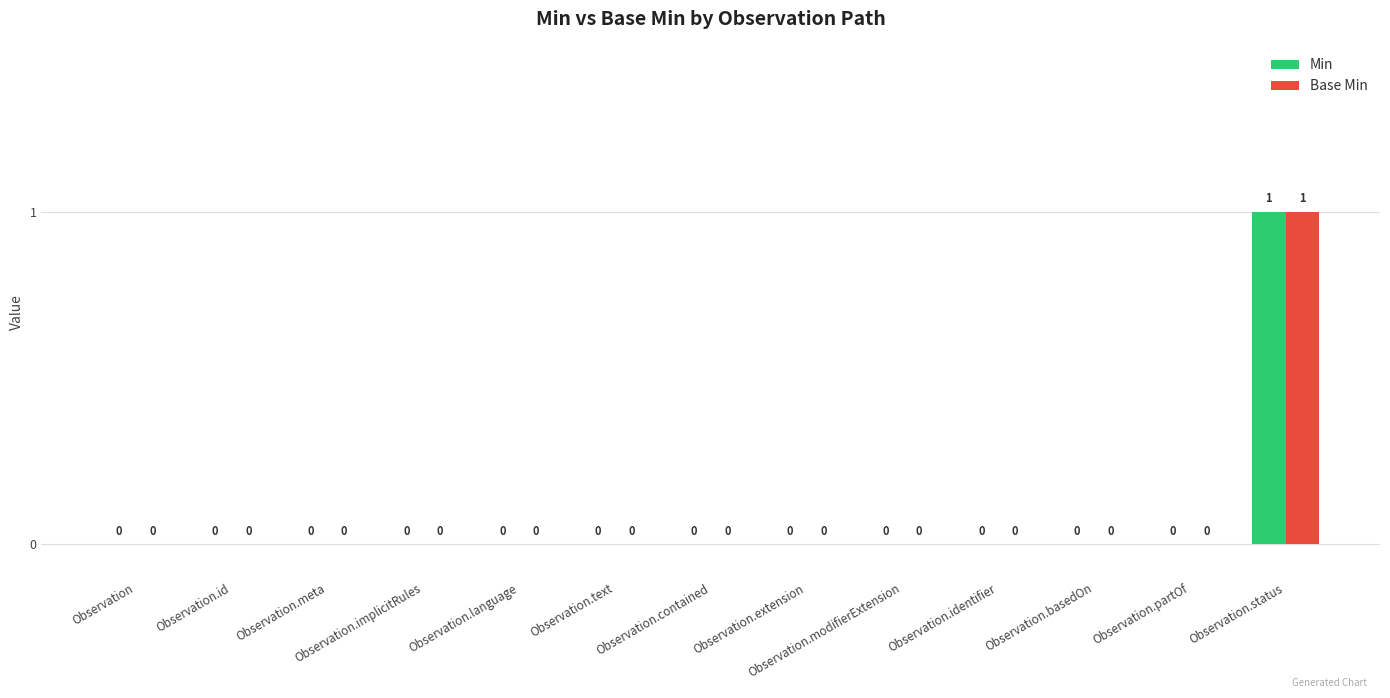

What are all the series names shown in the legend?

Min, Base Min